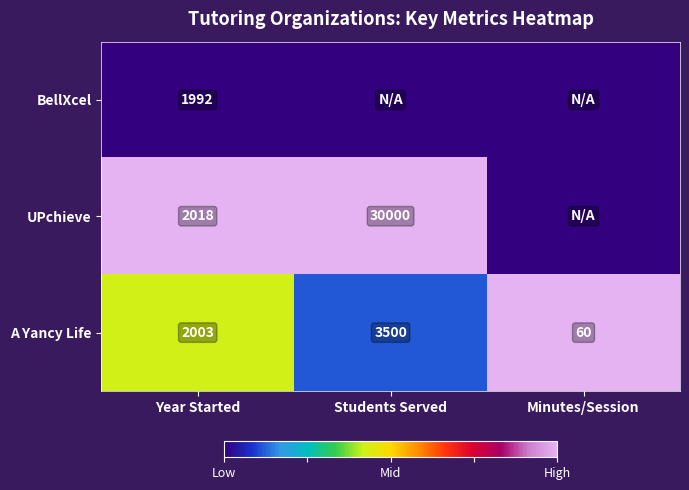

Count the number of data series in this chart.

3